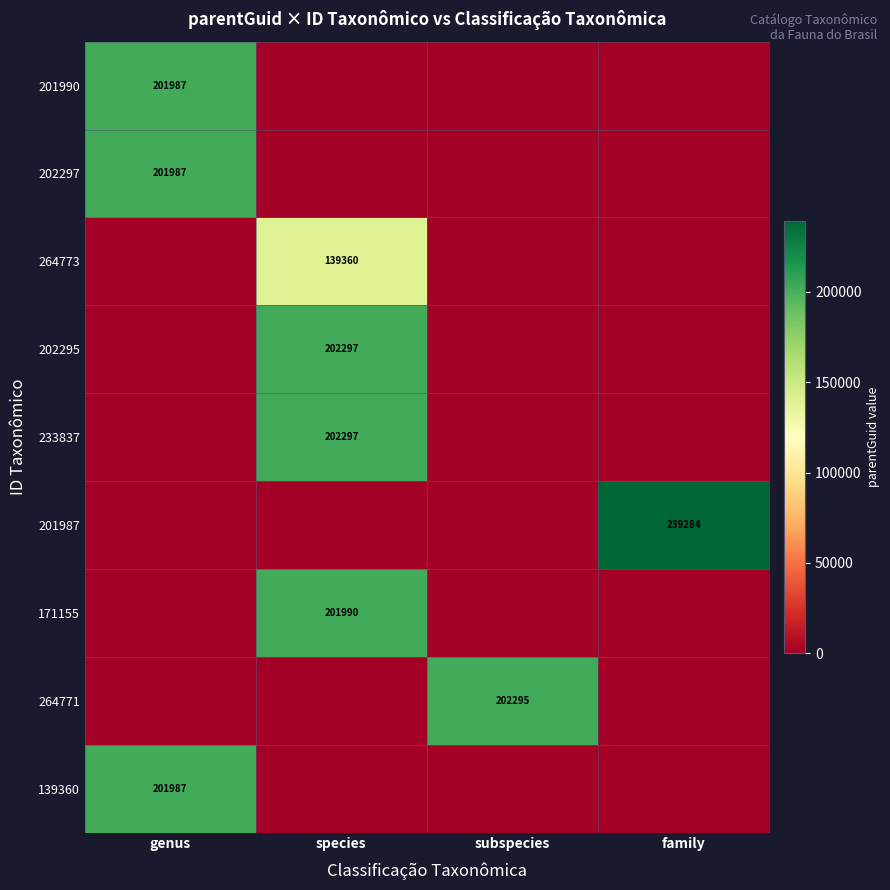

What is the maximum value shown in the chart?

239284